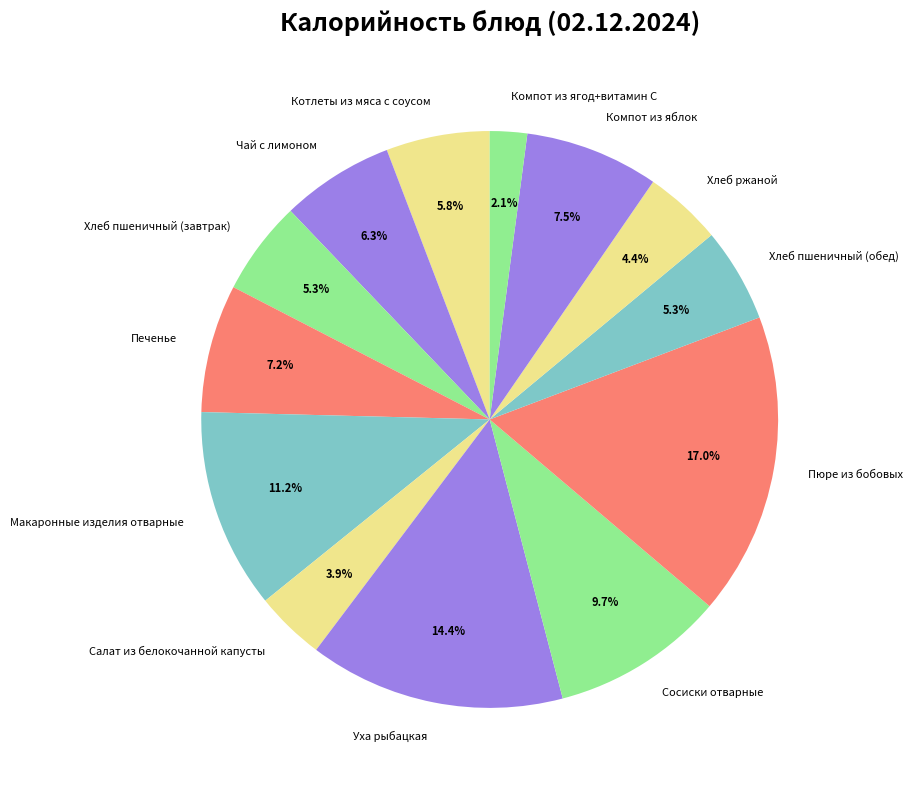

How many segments does this pie chart have?

13